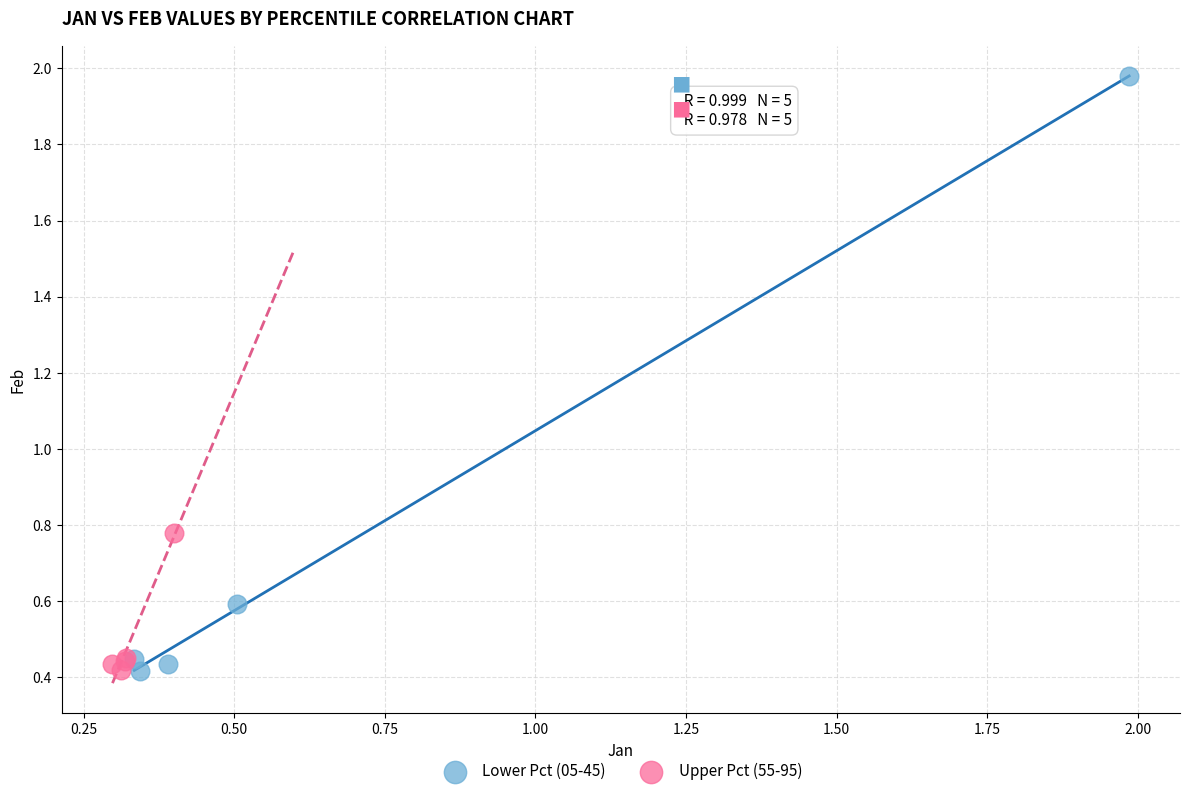

Which series contains the highest Y value?

Lower Pct (05-45)